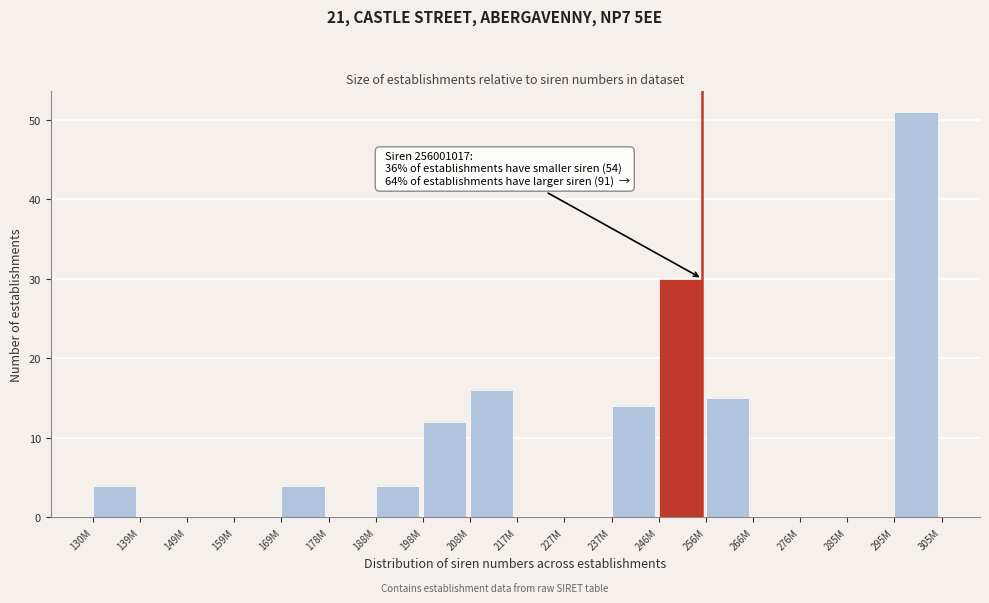

Reading right to left, transcribe all the data shown in this chart.

295M=51	285M=0	276M=0	266M=0	256M=15	246M=30	237M=14	227M=0	217M=0	208M=16	198M=12	188M=4	178M=0	169M=4	159M=0	149M=0	139M=0	130M=4